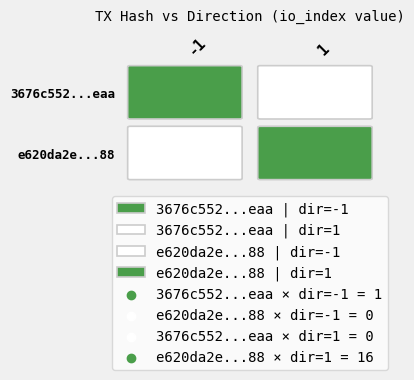

Between direction and io_index, which is larger?

io_index